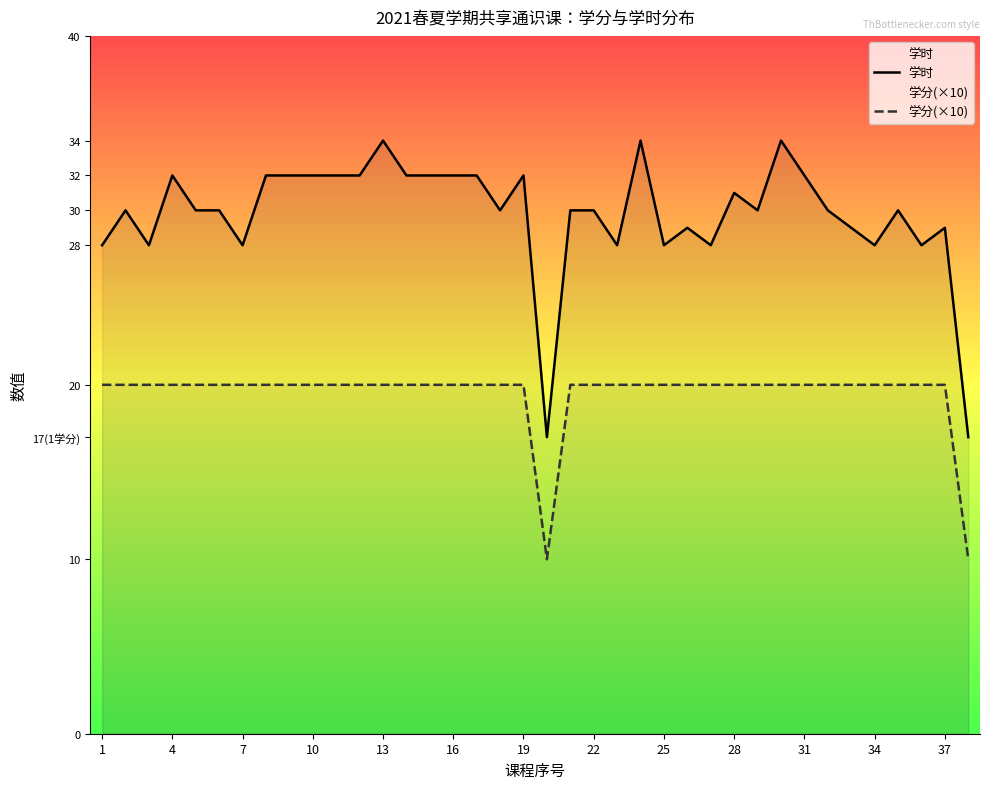

In 学时, how many points are higher than both neighbors (excluding endpoints)?

10